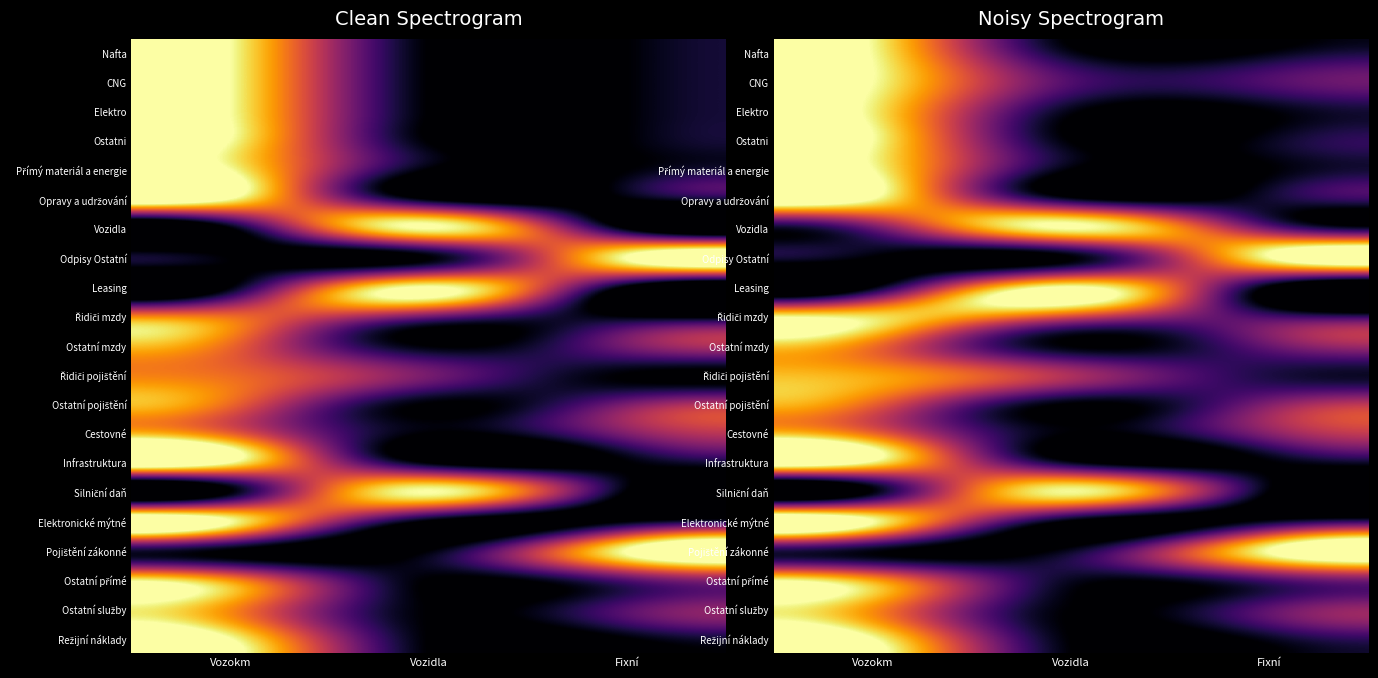

What is the difference between the highest and lowest values at Vozidla?

1.0